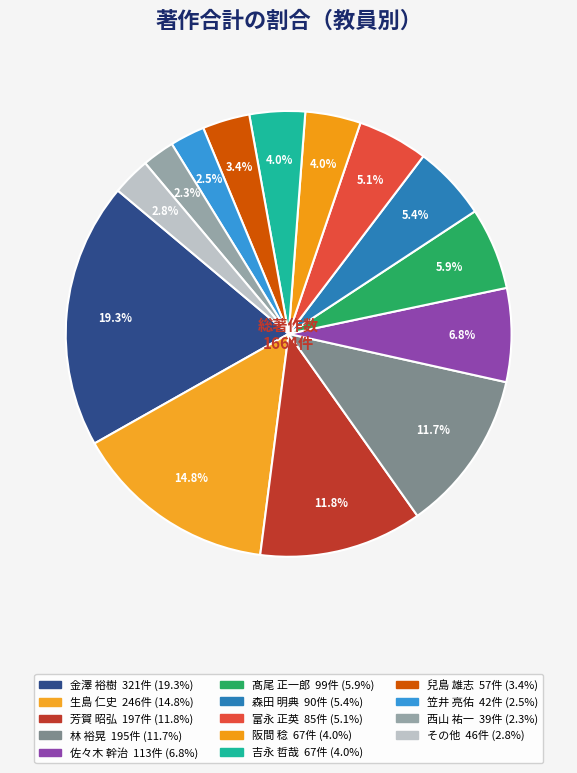

How many slices are in this pie chart?

14